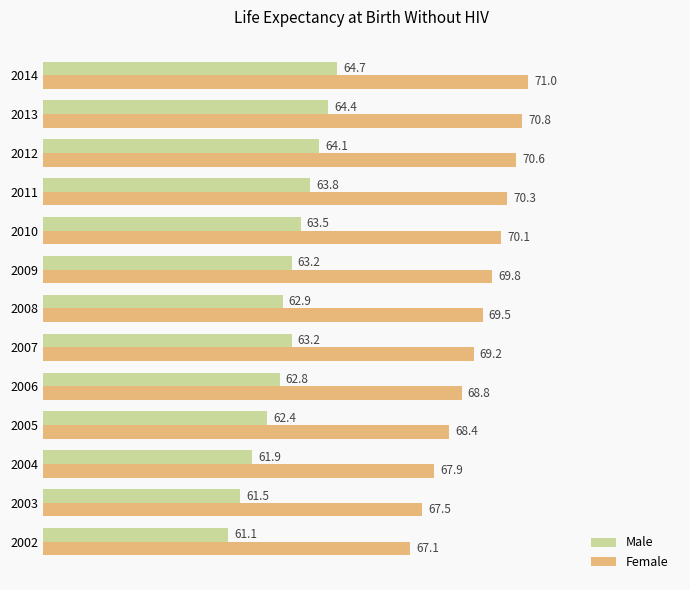

Count the number of data series in this chart.

2